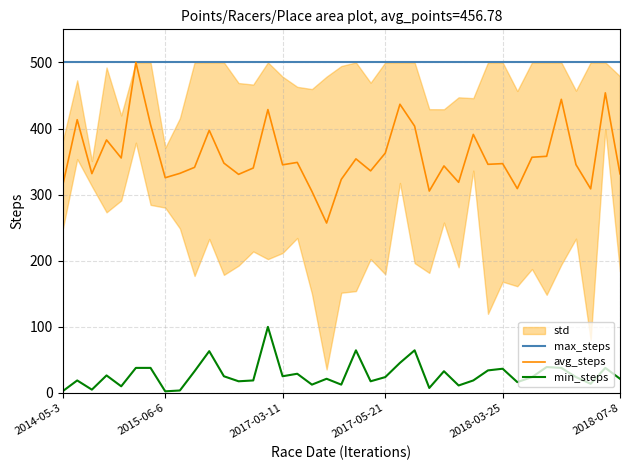

What is the label of the 17th point from the left?

16